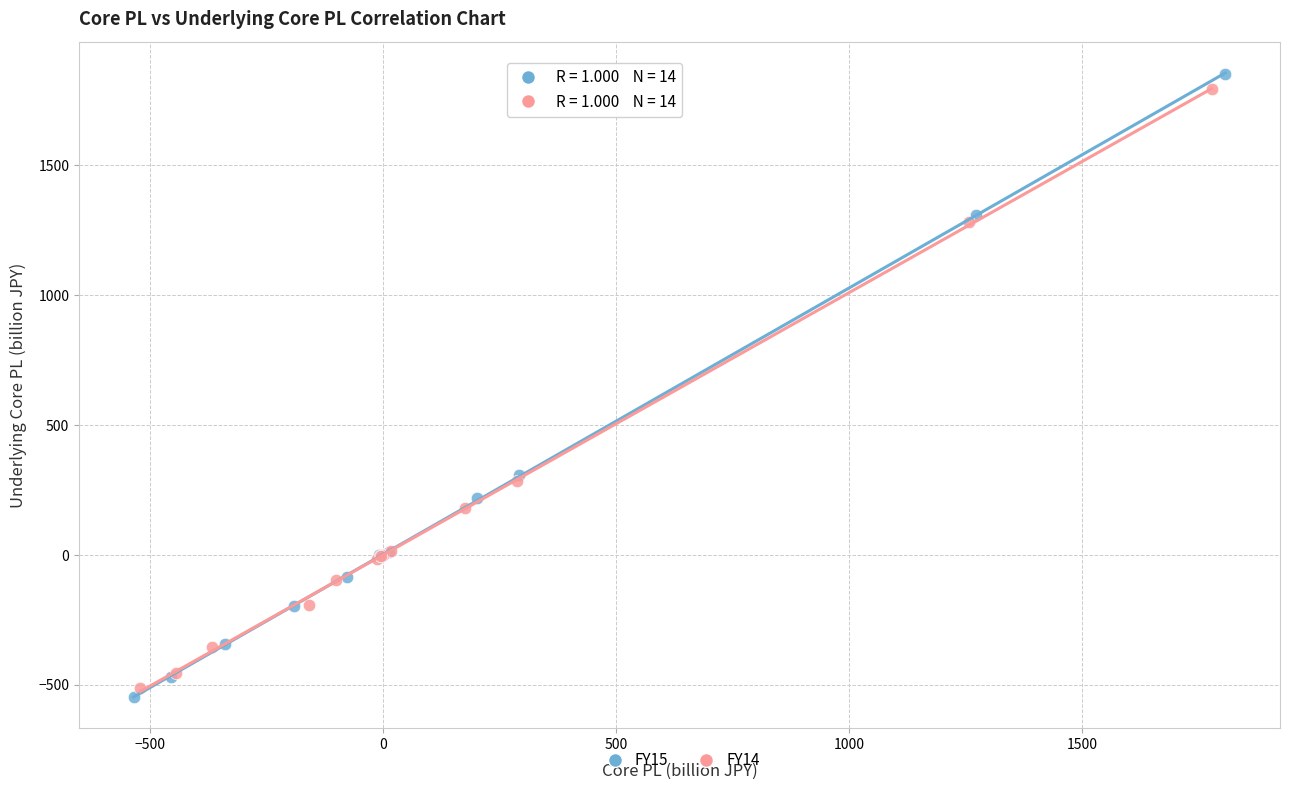

Which series has the largest Y range (max minus min)?

FY15